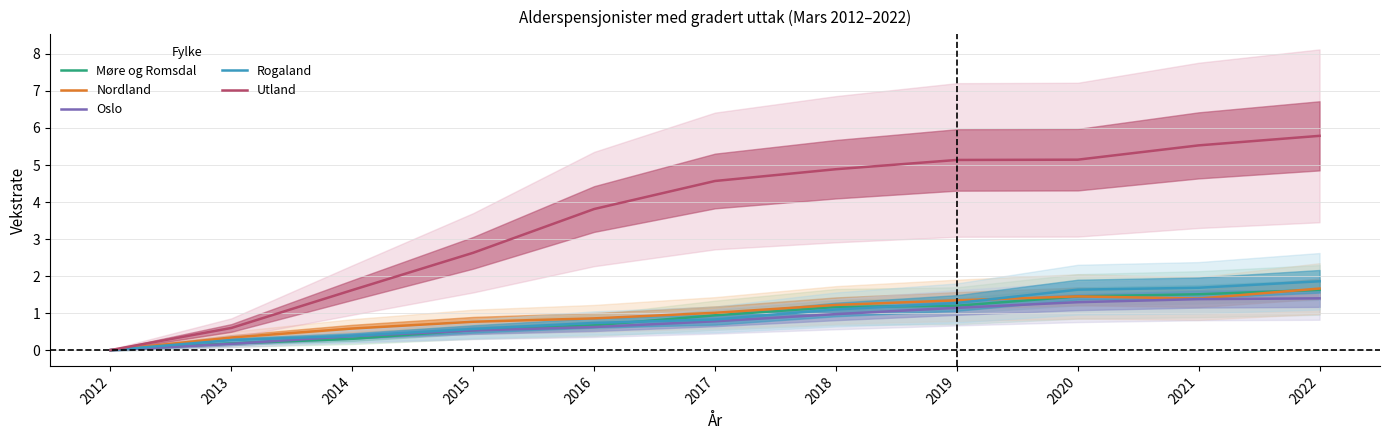

True or false: Oslo and Utland intersect in this chart.

False